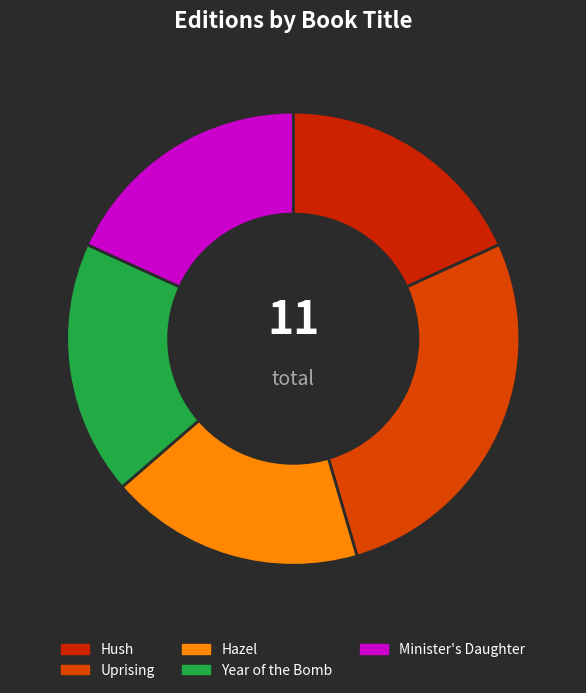

How many segments does this pie chart have?

5